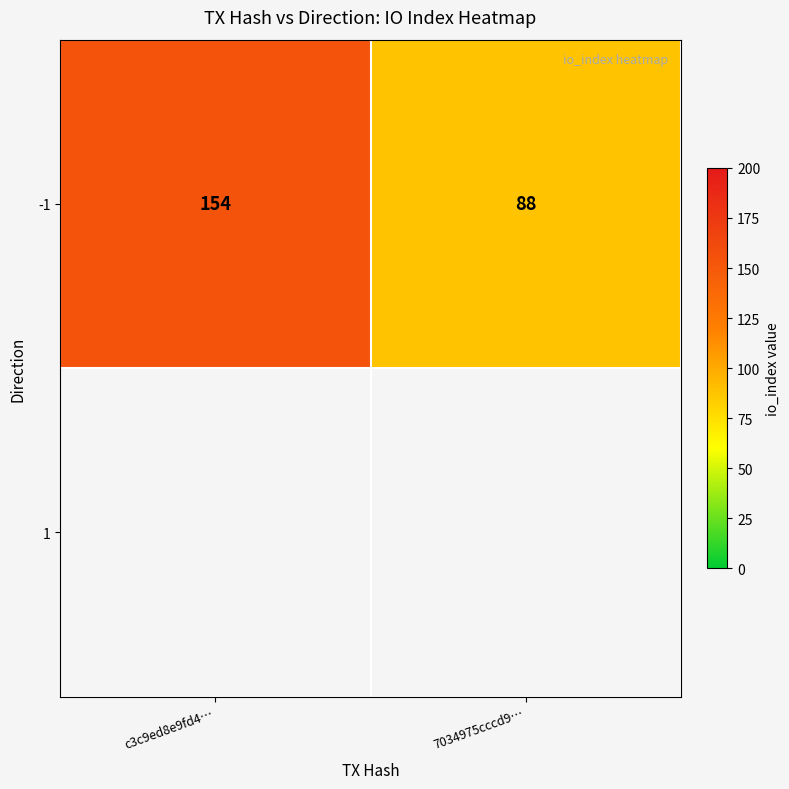

True or false: the data shows 88 at 7034975cccd9….

True